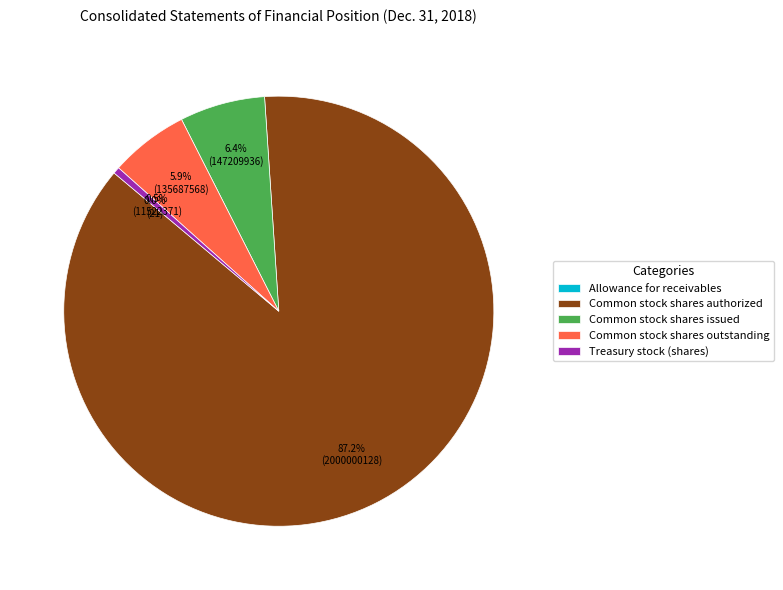

Do Common stock shares issued and Common stock shares outstanding together represent more than half of the pie?

No